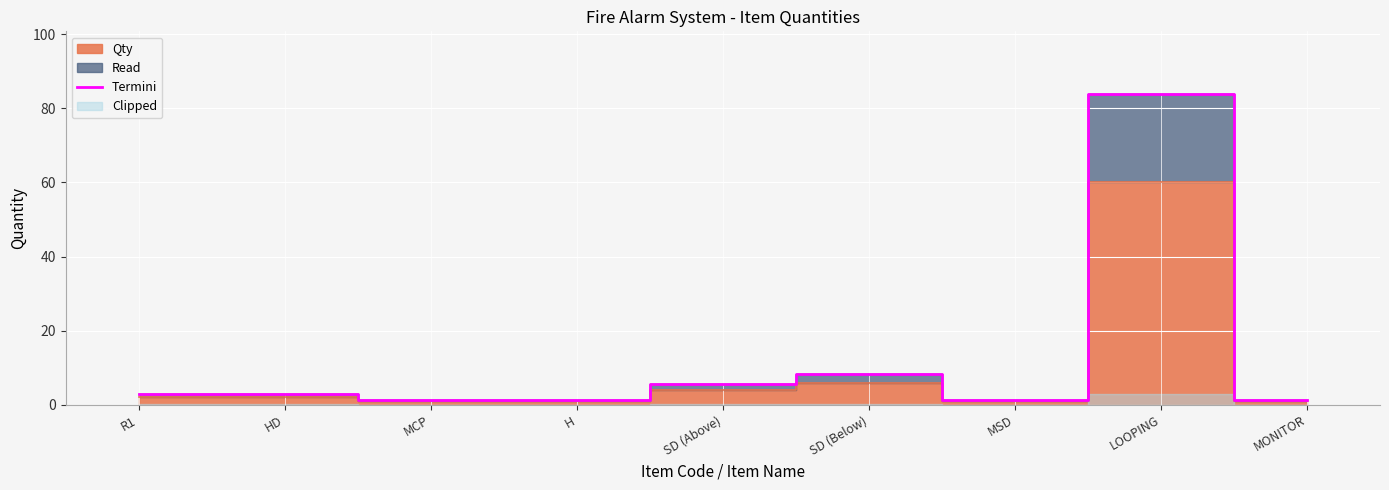

Does the chart display data point markers on the line(s)?

No